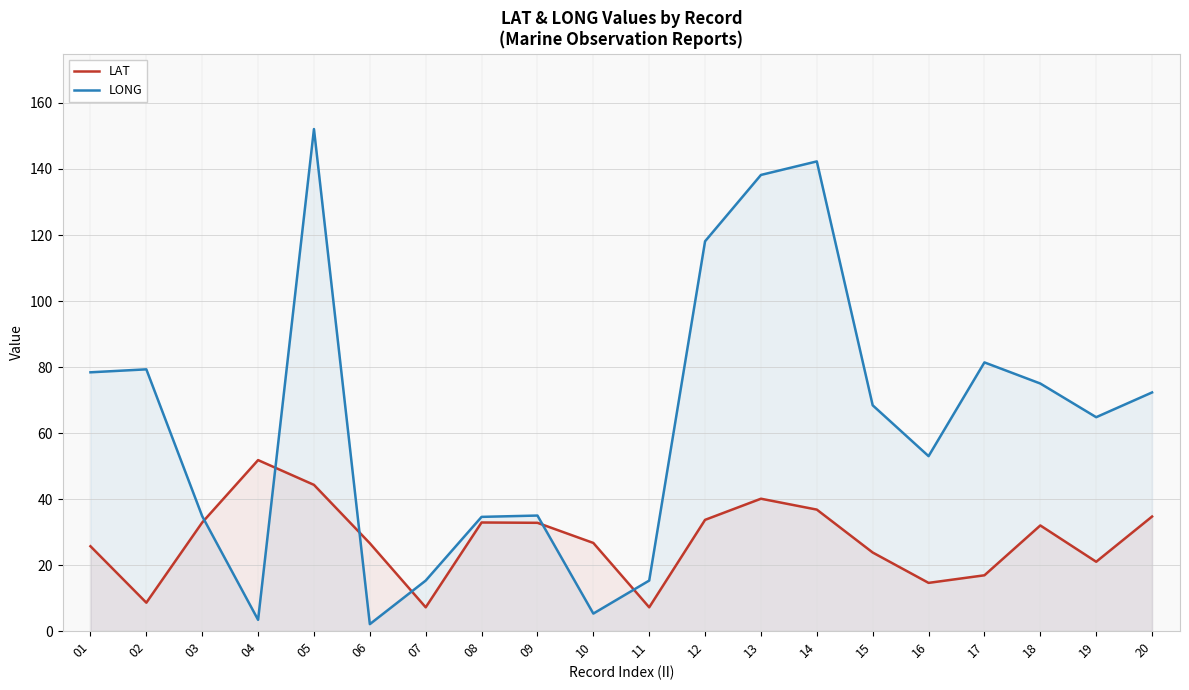

Rank the series by their maximum value, from highest to lowest.

LONG, LAT